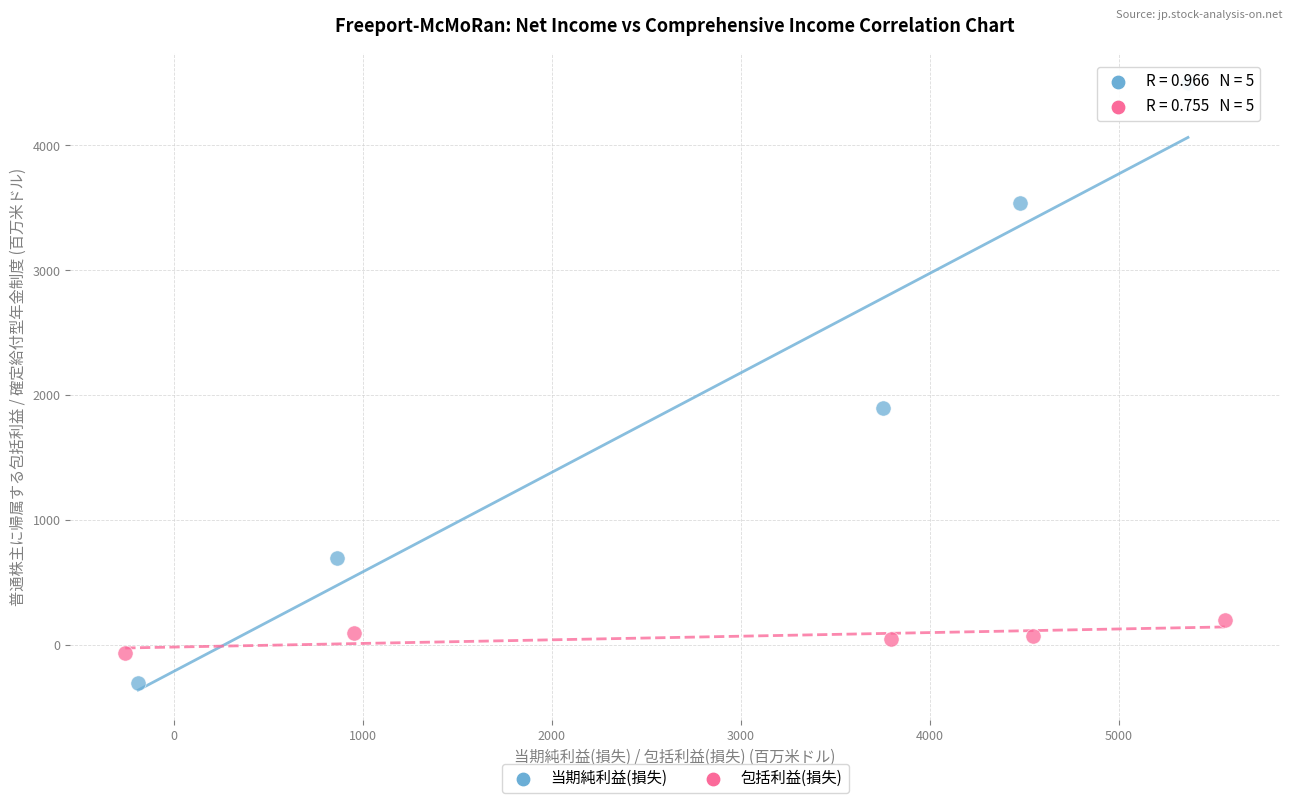

Which series reaches the maximum Y coordinate?

当期純利益(損失)